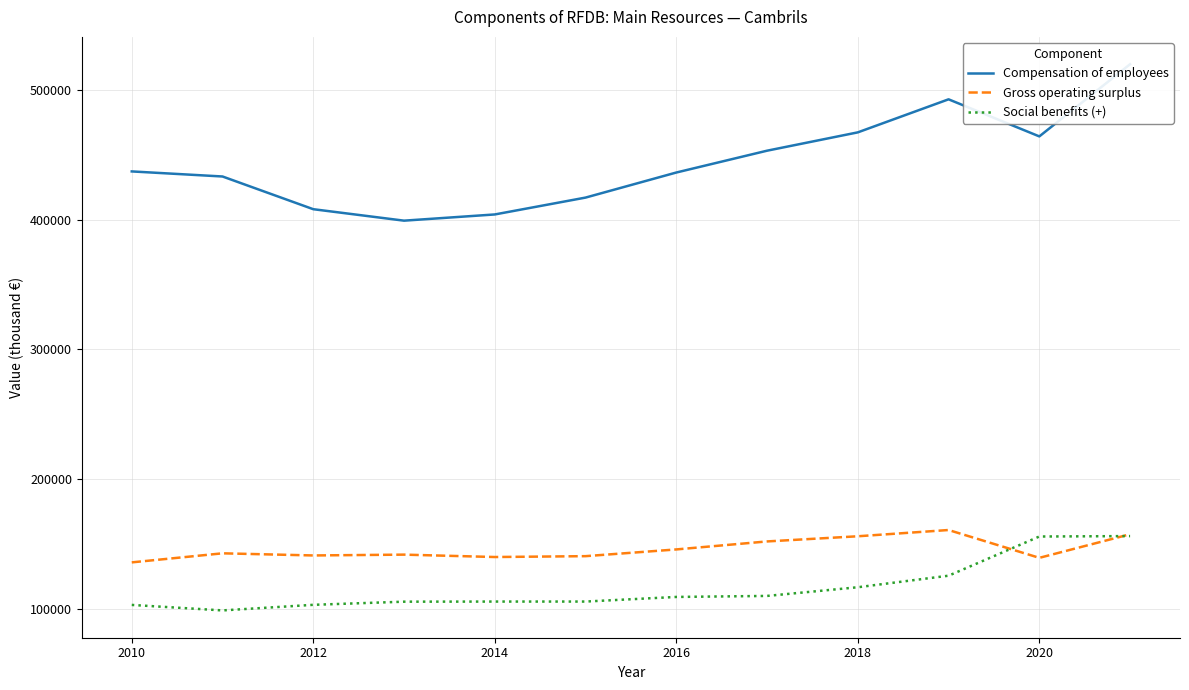

What is the maximum value for Social benefits (+)?

155948